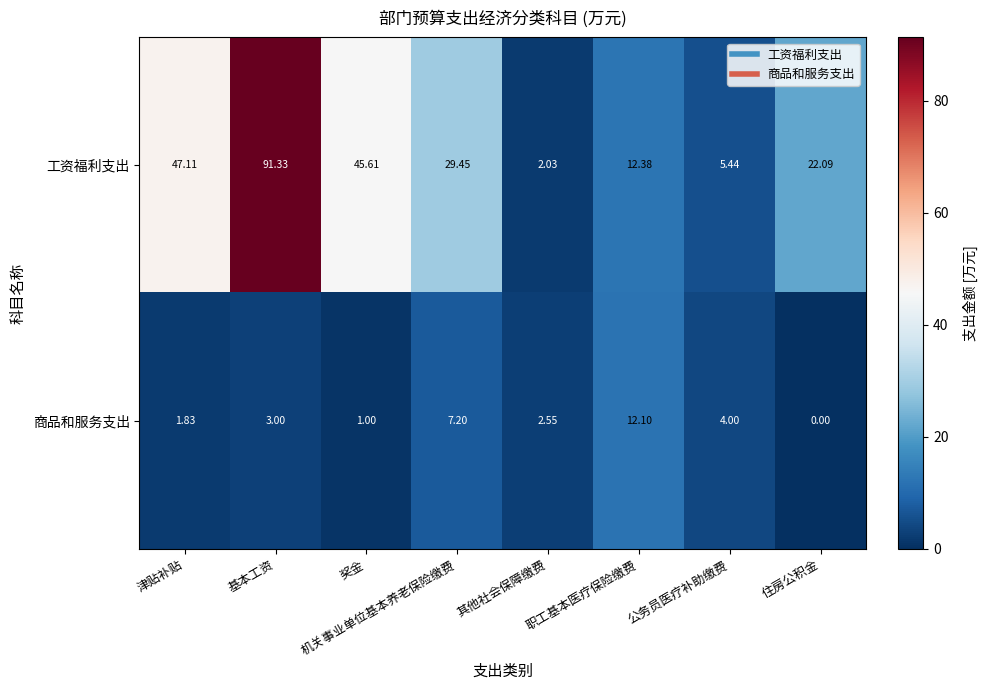

At which category is the sum across all series the highest?

基本工资